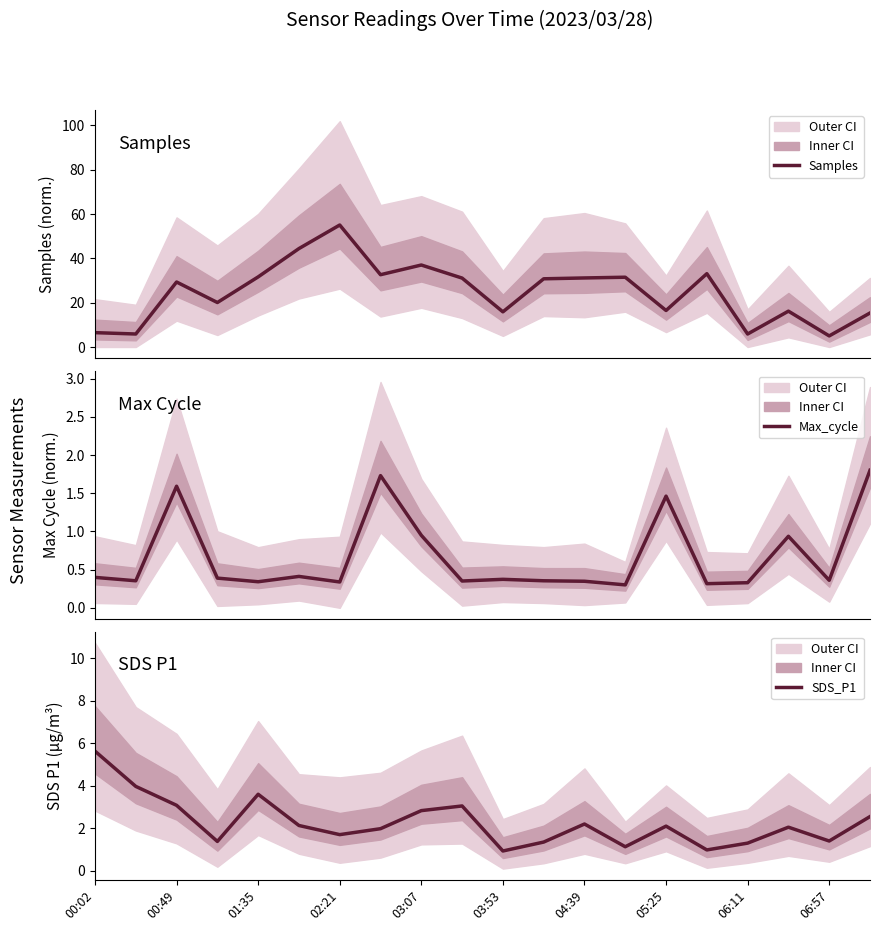

True or false: Max_cycle and Samples cross at least once.

False